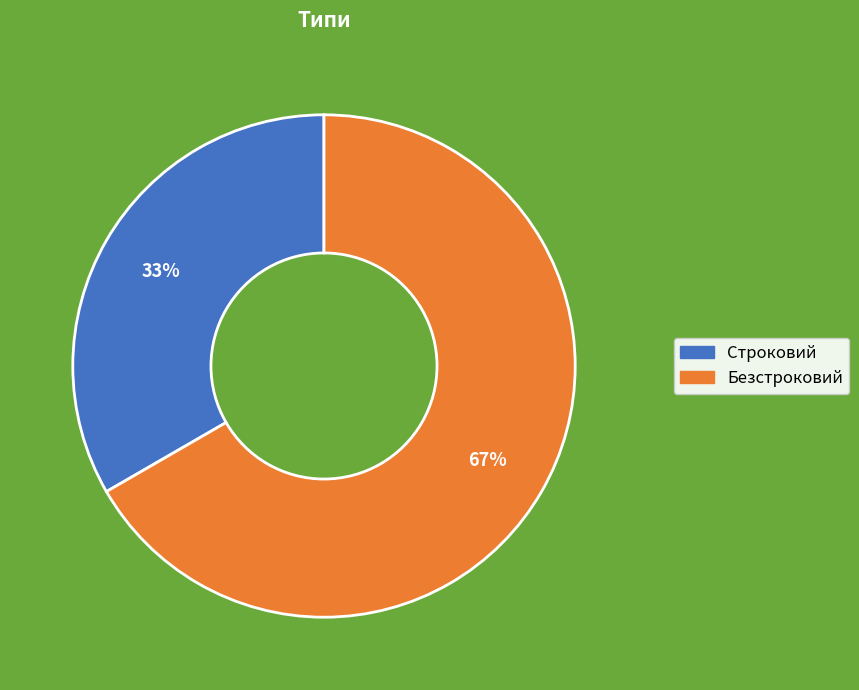

Do Безстроковий and Строковий together represent more than half of the pie?

Yes